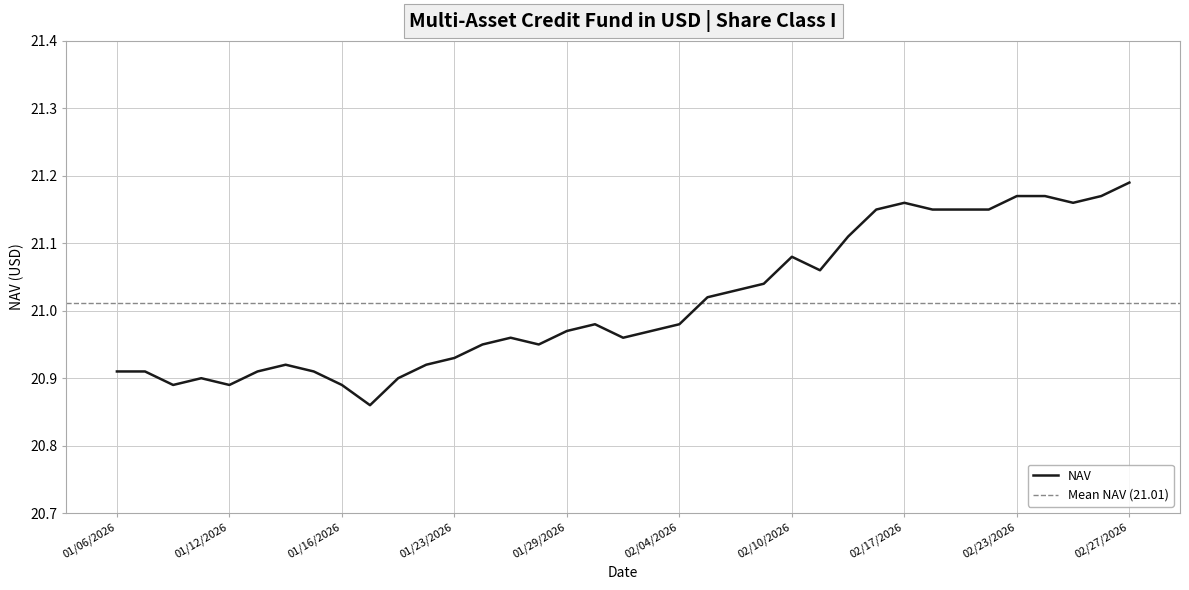

How many interior local valleys (lower than both neighbors) does the data have?

7